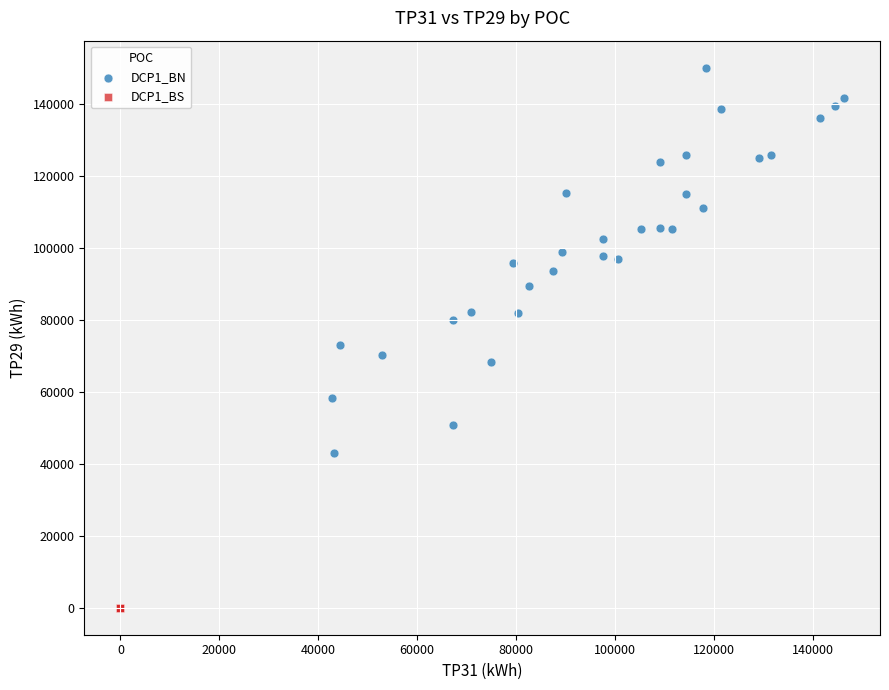

Which series contains the highest Y value?

DCP1_BN